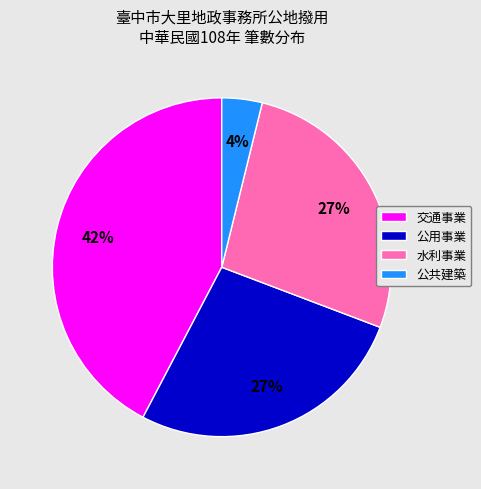

To the nearest percent, what portion does 水利事業 represent?

27%